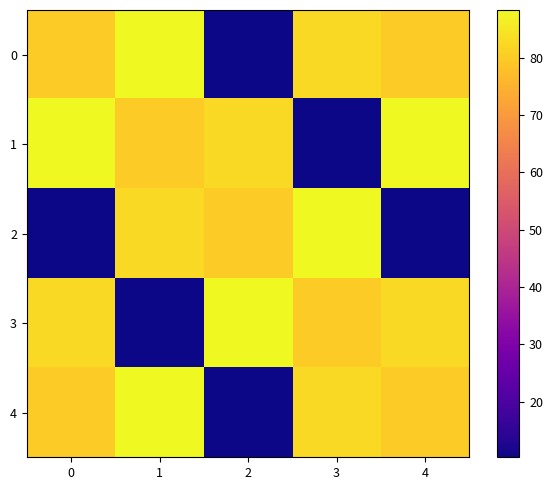

What is the difference between the highest and lowest values at 1?

78.0